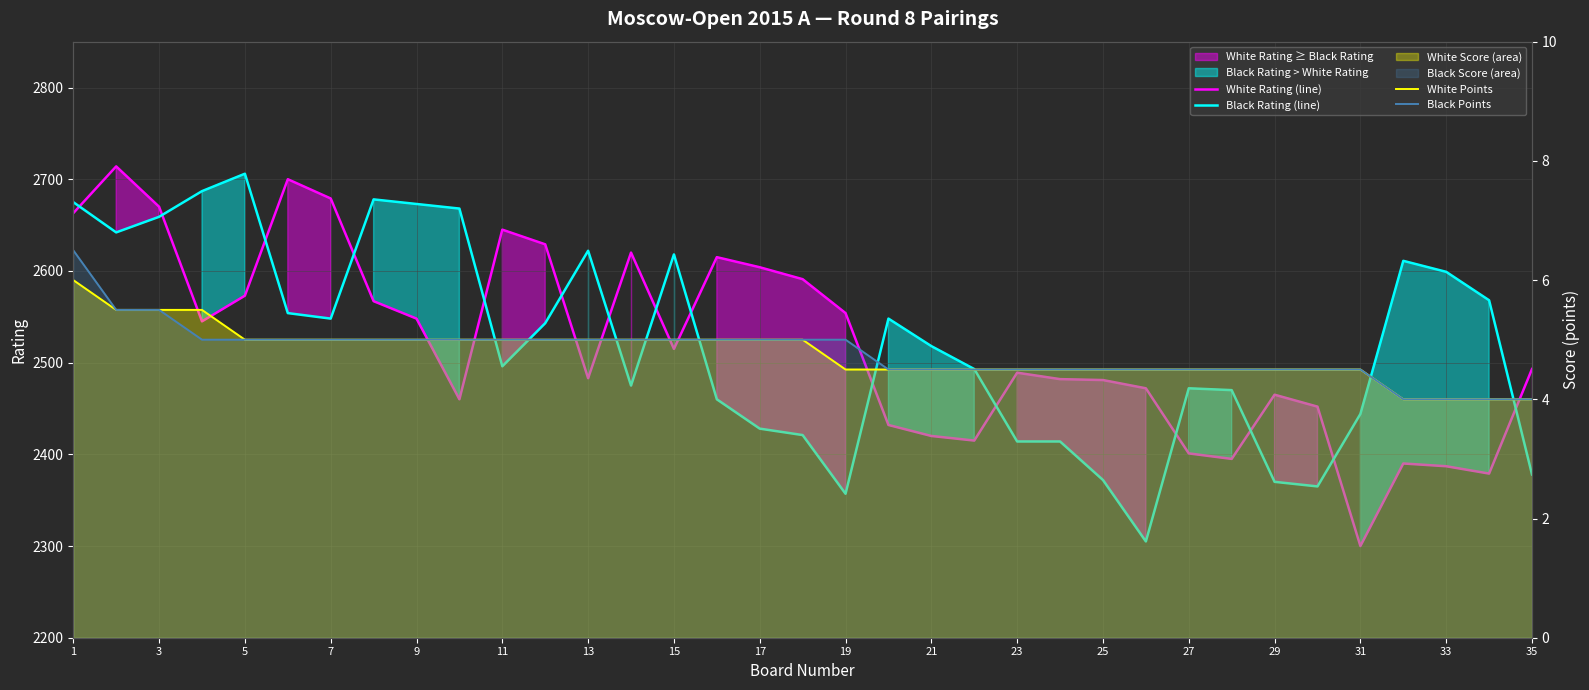

At which label does White Points reach its peak?

1